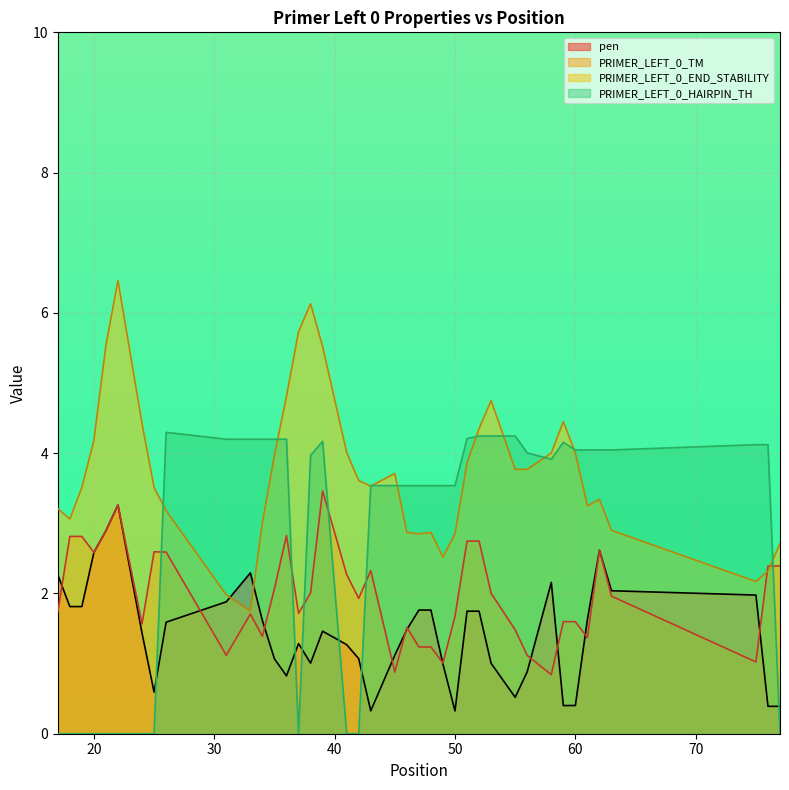

How many lines are shown in the chart?

4